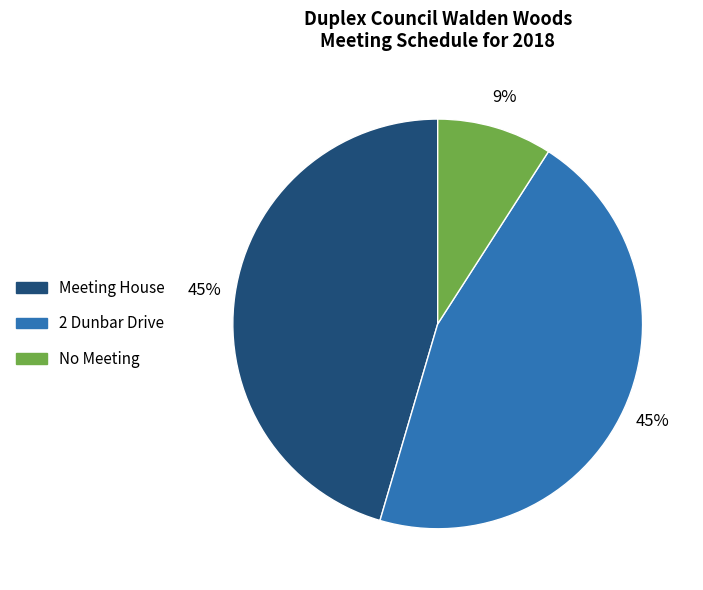

Which slice is the smallest?

No Meeting